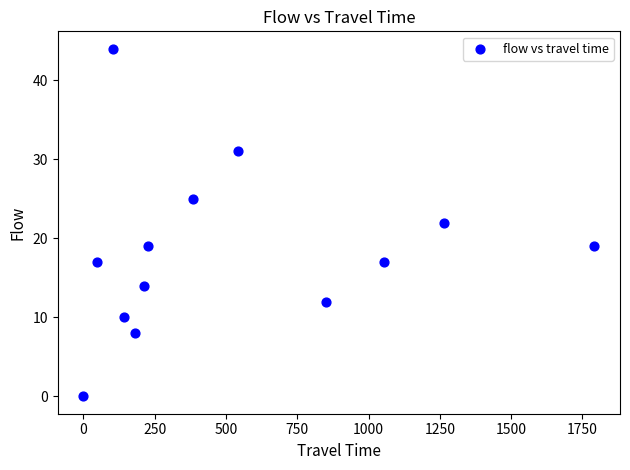

What is the range of X values (max minus min)?

1792